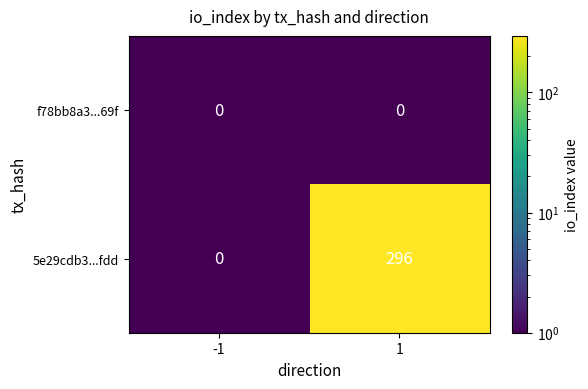

What is the greatest value displayed?

296